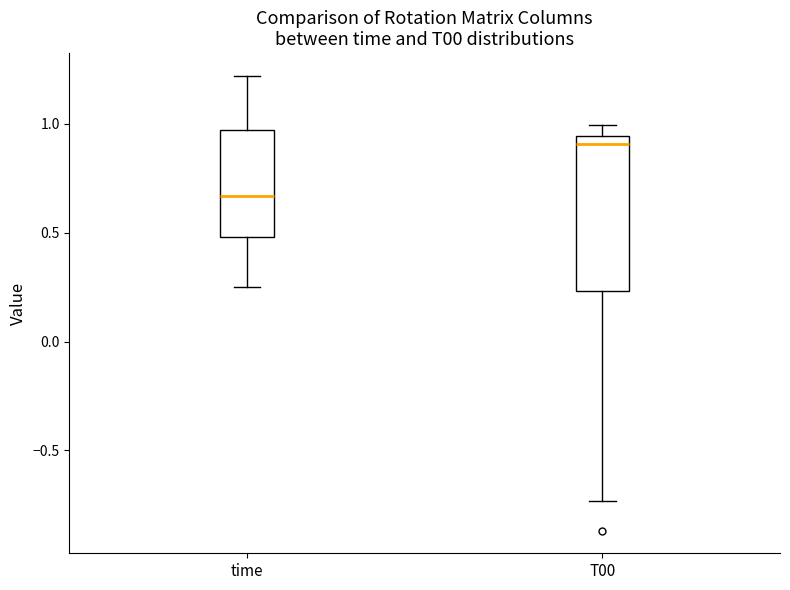

Comparing the boxes themselves (not the whiskers), which one is the tallest?

T00